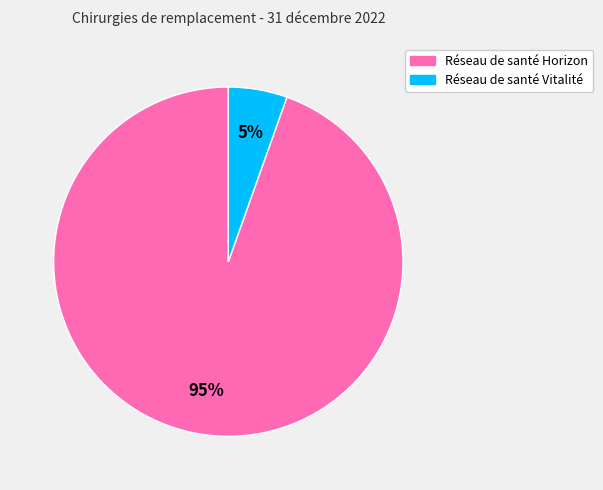

Which category has the biggest portion of the pie?

Réseau de santé Horizon